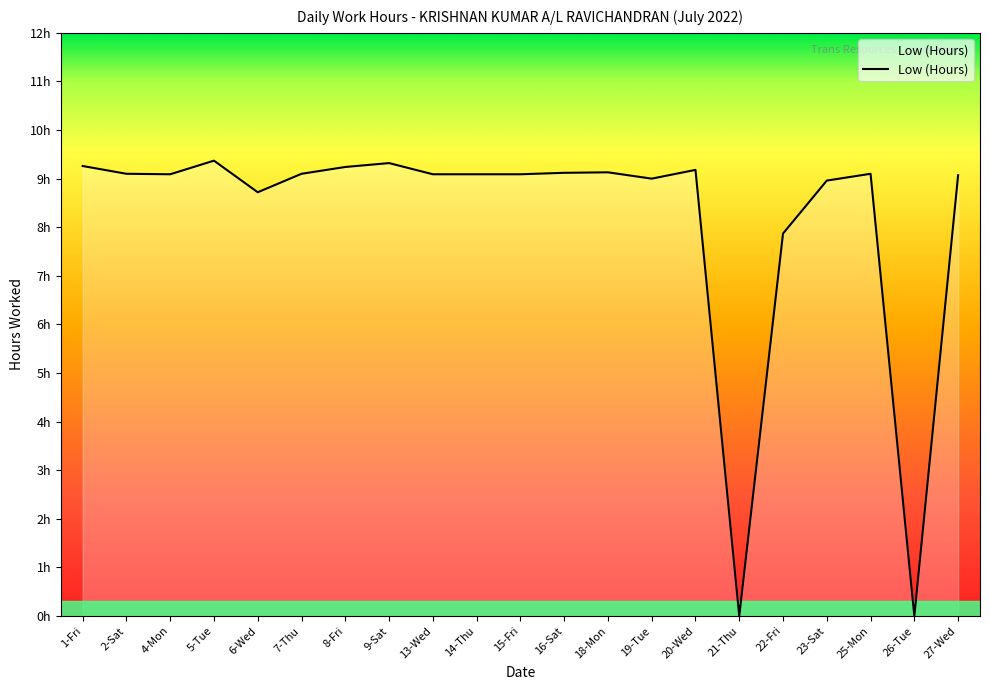

True or false: there are more than 1 points higher than both neighbors.

True